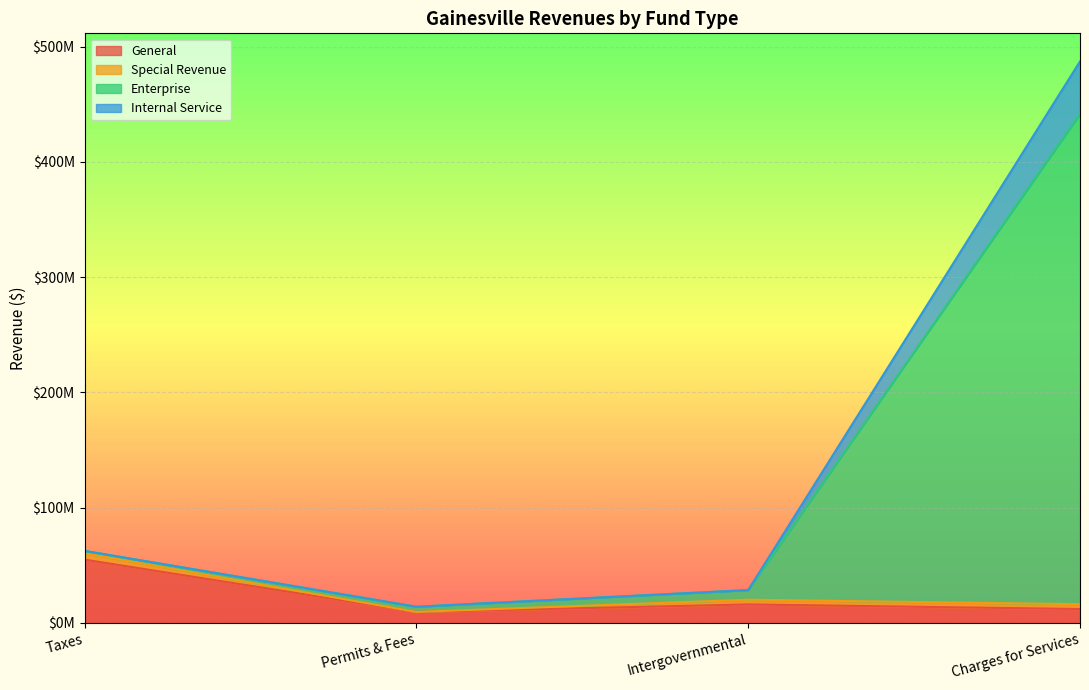

Is it true that General equals 11998872 at Charges for Services?

True